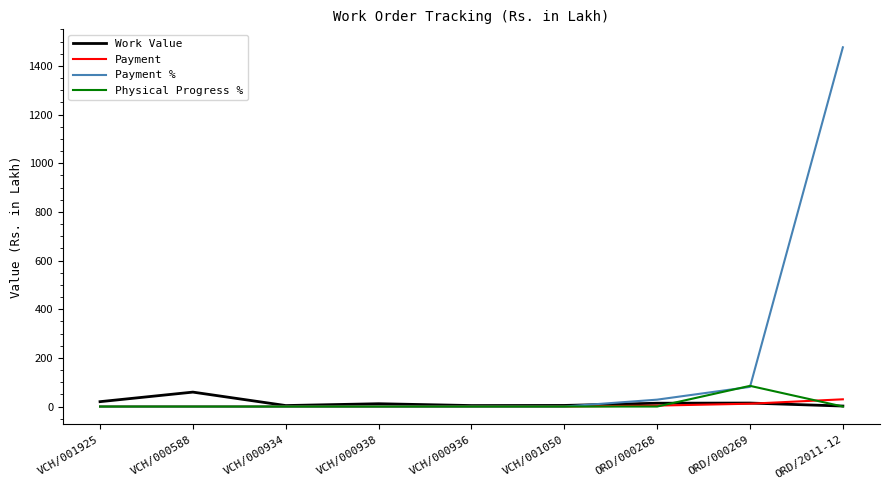

Is it true that Payment % equals 959.9 at VCH/000936?

False